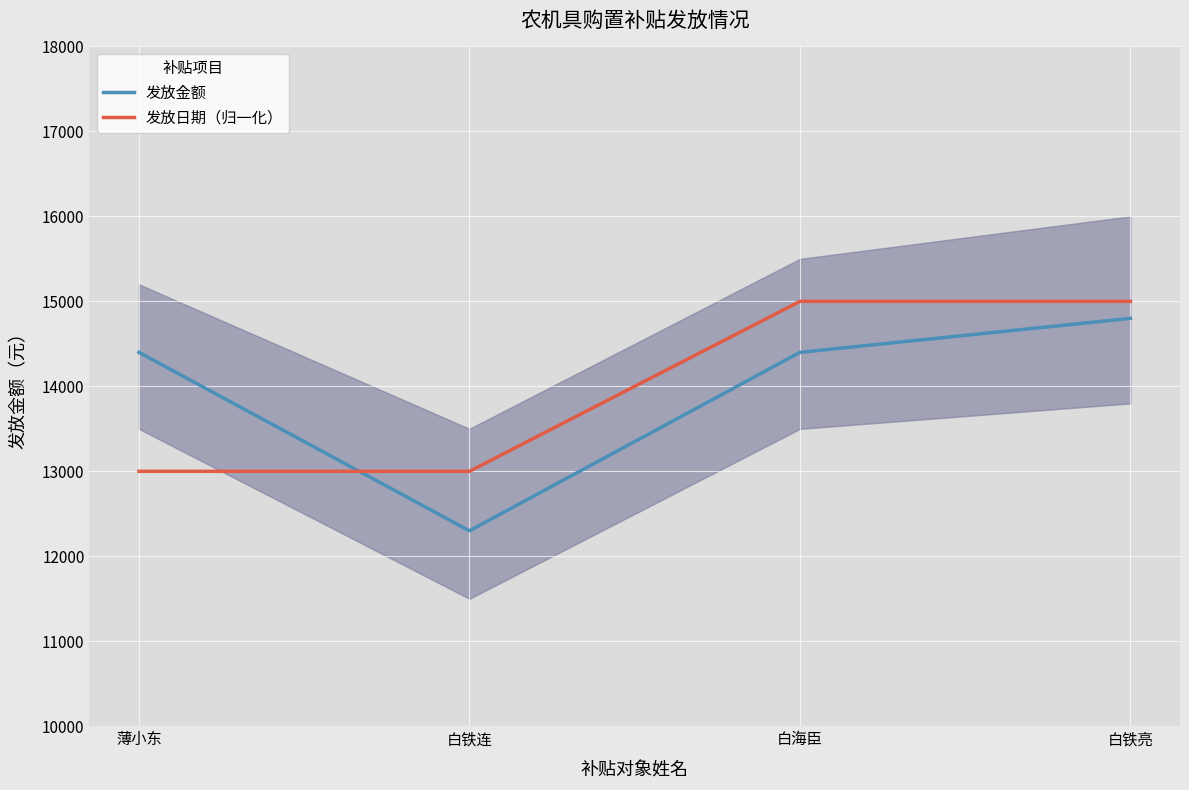

What is the label of the 3rd point from the left?

白海臣